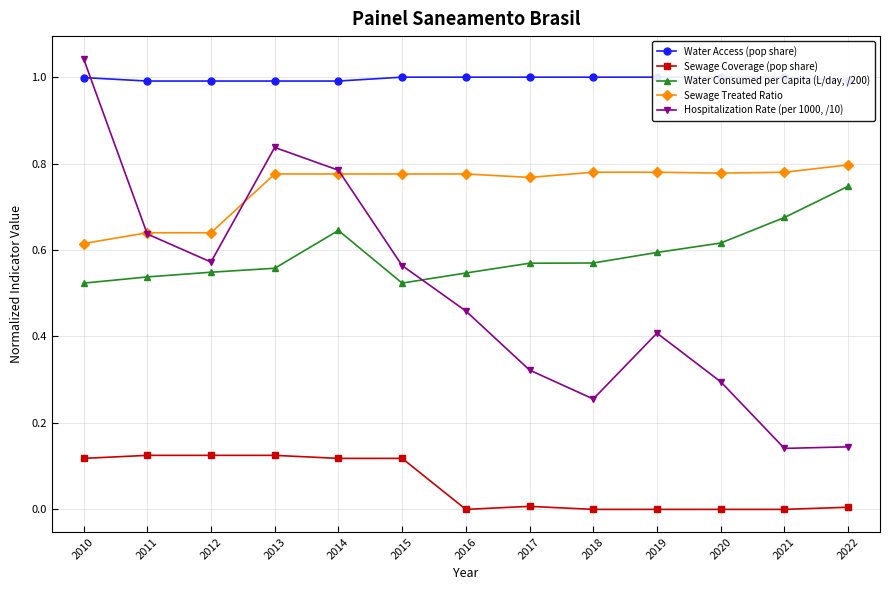

Reading left to right, list all the values displayed in this chart.

Water Access (pop share): 2010=1.0	2011=1.0	2012=1.0	2013=1.0	2014=1.0	2015=1.0	2016=1.0	2017=1.0	2018=1.0	2019=1.0	2020=1.0	2021=1.0	2022=1.0
Sewage Coverage (pop share): 2010=0.1	2011=0.1	2012=0.1	2013=0.1	2014=0.1	2015=0.1	2016=0.0	2017=0.0	2018=0.0	2019=0.0	2020=0.0	2021=0.0	2022=0.0
Water Consumed per Capita (L/day, /200): 2010=0.5	2011=0.5	2012=0.5	2013=0.6	2014=0.6	2015=0.5	2016=0.5	2017=0.6	2018=0.6	2019=0.6	2020=0.6	2021=0.7	2022=0.7
Sewage Treated Ratio: 2010=0.6	2011=0.6	2012=0.6	2013=0.8	2014=0.8	2015=0.8	2016=0.8	2017=0.8	2018=0.8	2019=0.8	2020=0.8	2021=0.8	2022=0.8
Hospitalization Rate (per 1000, /10): 2010=1.0	2011=0.6	2012=0.6	2013=0.8	2014=0.8	2015=0.6	2016=0.5	2017=0.3	2018=0.3	2019=0.4	2020=0.3	2021=0.1	2022=0.1